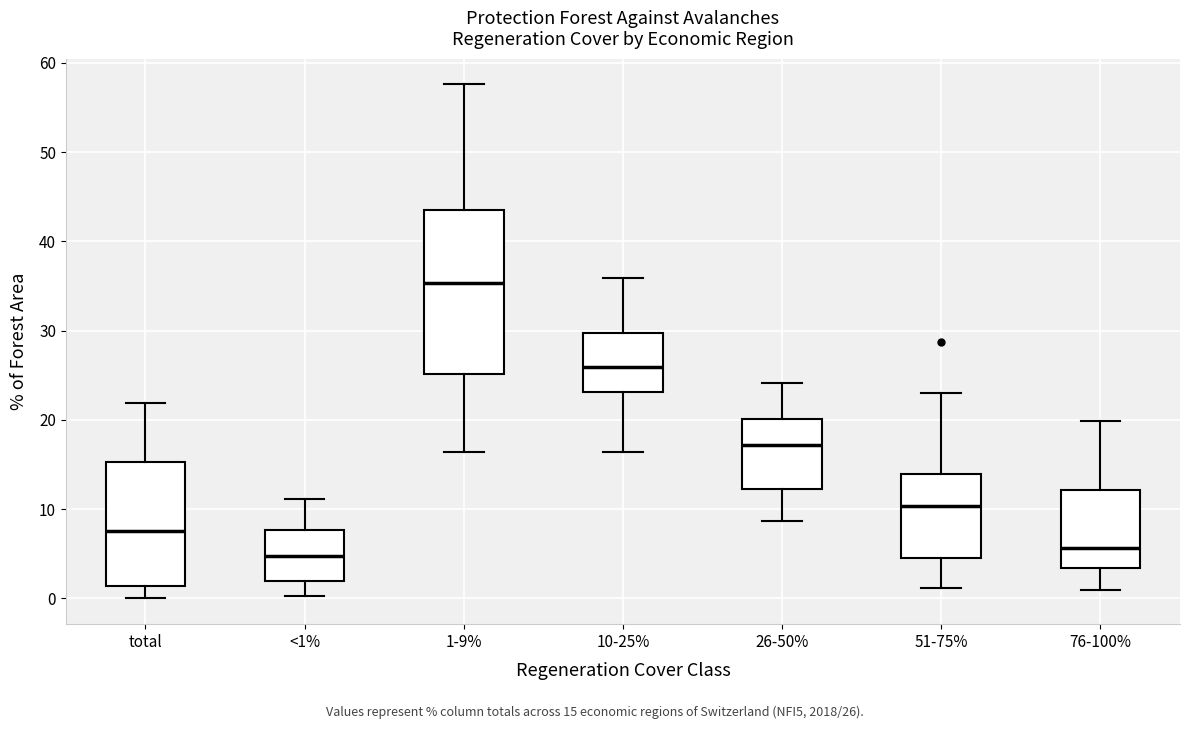

Reading left to right, transcribe this box plot: for each box, give where its median line is, the range the box spans, and where its two whiskers end, as read against the y-axis. The values are not printed on the chart, so give them approximately, as read against the axis.

total: median 8, box 1 to 15, whiskers 0 to 22
<1%: median 5, box 2 to 8, whiskers 0 to 11
1-9%: median 35, box 25 to 44, whiskers 16 to 58
10-25%: median 26, box 23 to 30, whiskers 16 to 36
26-50%: median 17, box 12 to 20, whiskers 9 to 24
51-75%: median 10, box 5 to 14, whiskers 1 to 23
76-100%: median 6, box 3 to 12, whiskers 1 to 20